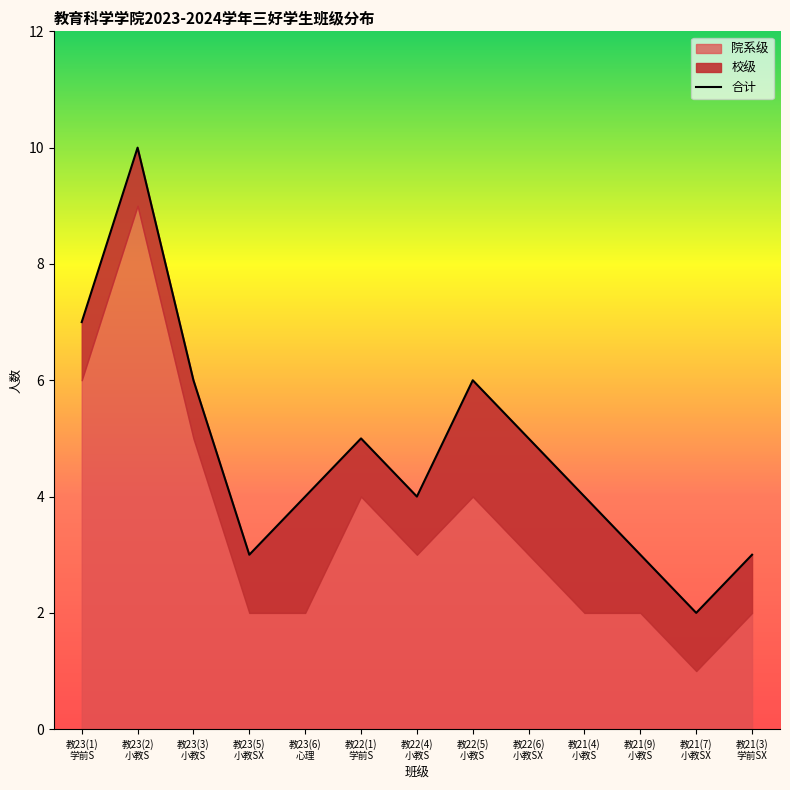

The value at 教21(3)
学前SX is 5. True or false?

False